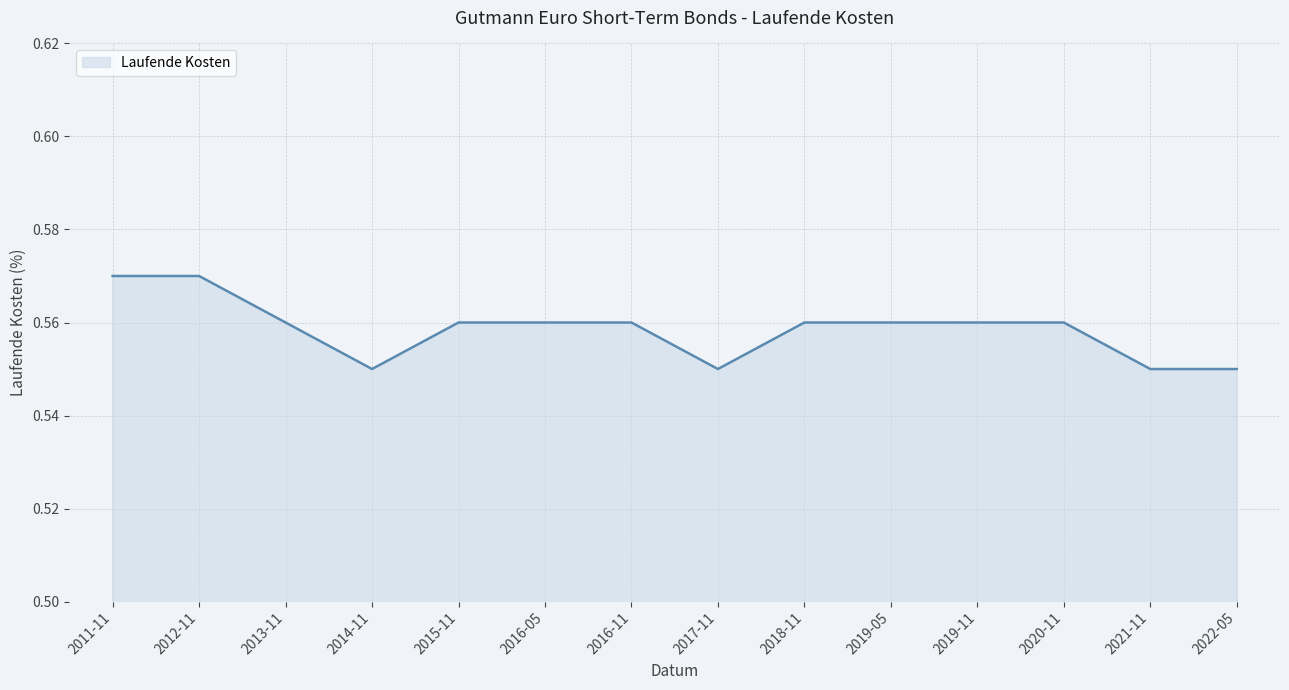

What position from the left is 2016-05?

6